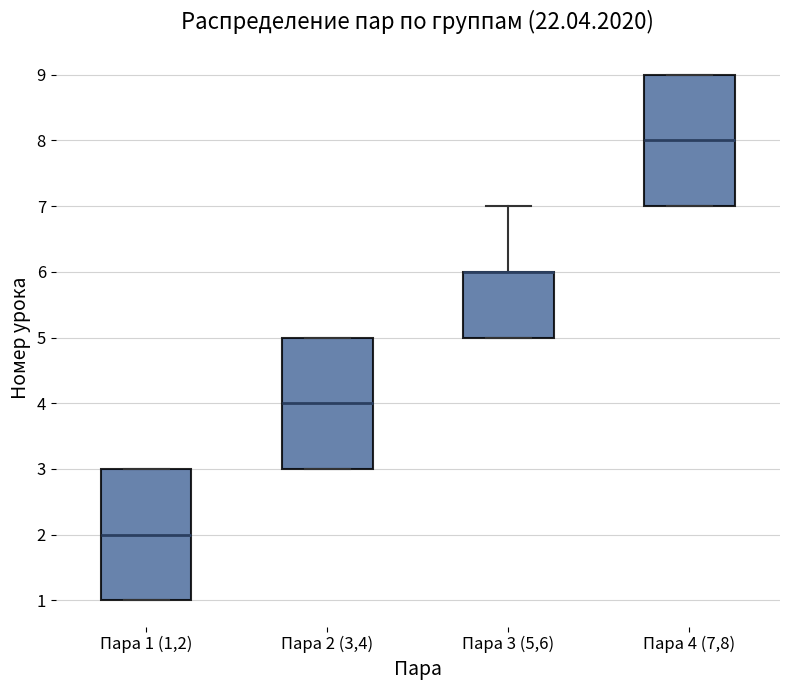

Reading left to right, read every box against the y-axis: the position of its median line, the range the box covers, and the ends of its whiskers. The values are not printed on the chart, so give them approximately, as read against the axis.

Пара 1 (1,2): median 2, box 1 to 3, whiskers 1 to 3
Пара 2 (3,4): median 4, box 3 to 5, whiskers 3 to 5
Пара 3 (5,6): median 6 (drawn on the box's upper edge), box 5 to 6, whiskers 5 to 7
Пара 4 (7,8): median 8, box 7 to 9, whiskers 7 to 9